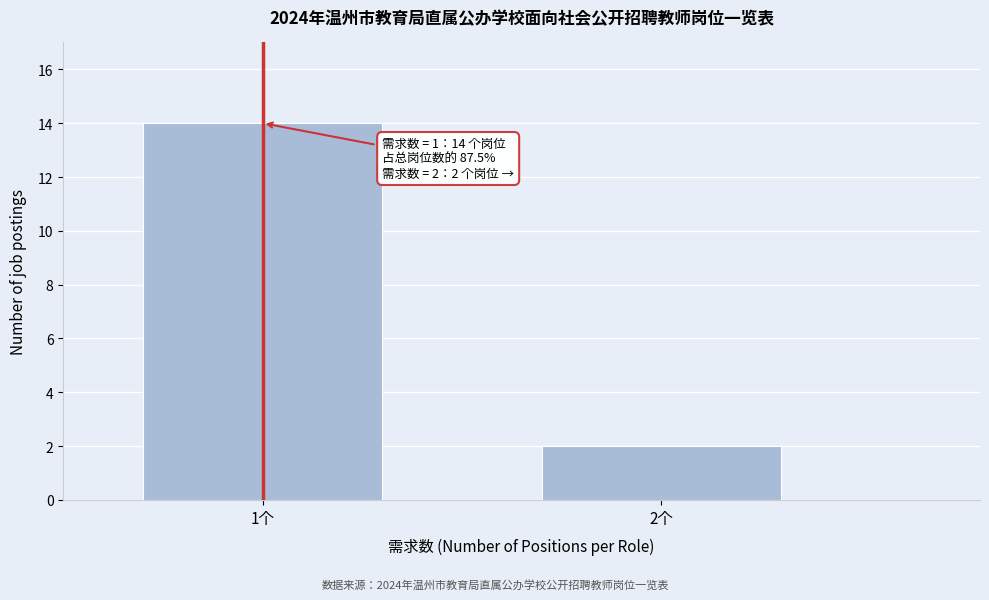

Reading left to right, transcribe all the data shown in this chart.

14	2